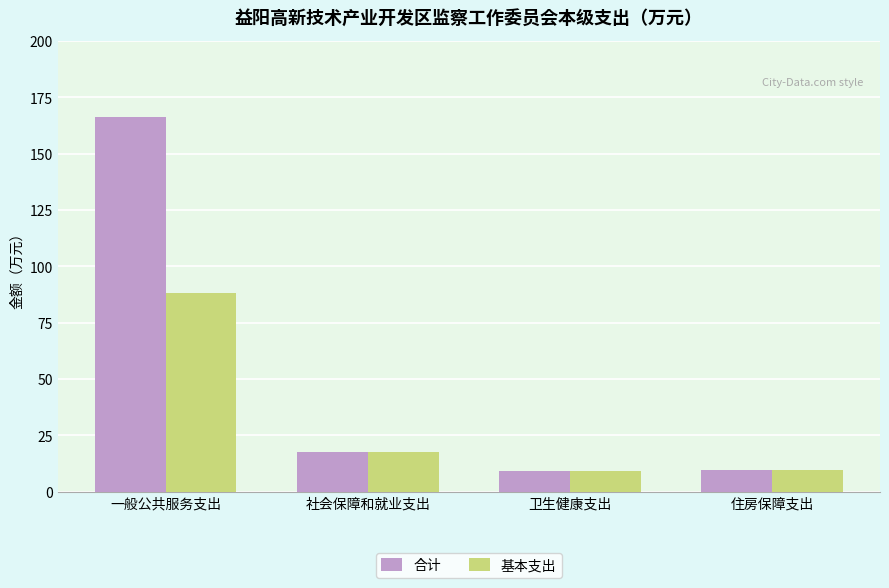

How many values in the 基本支出 series are below 17?

2